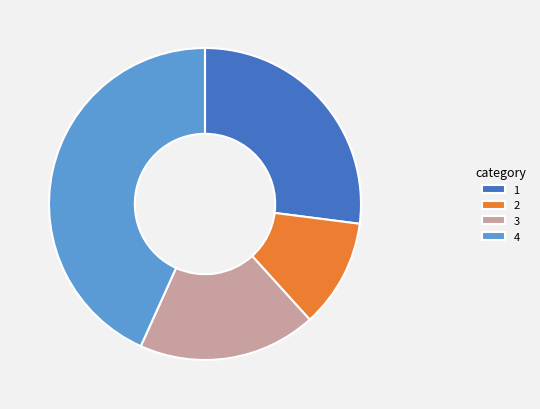

Is there any slice that represents more than half of the pie?

No